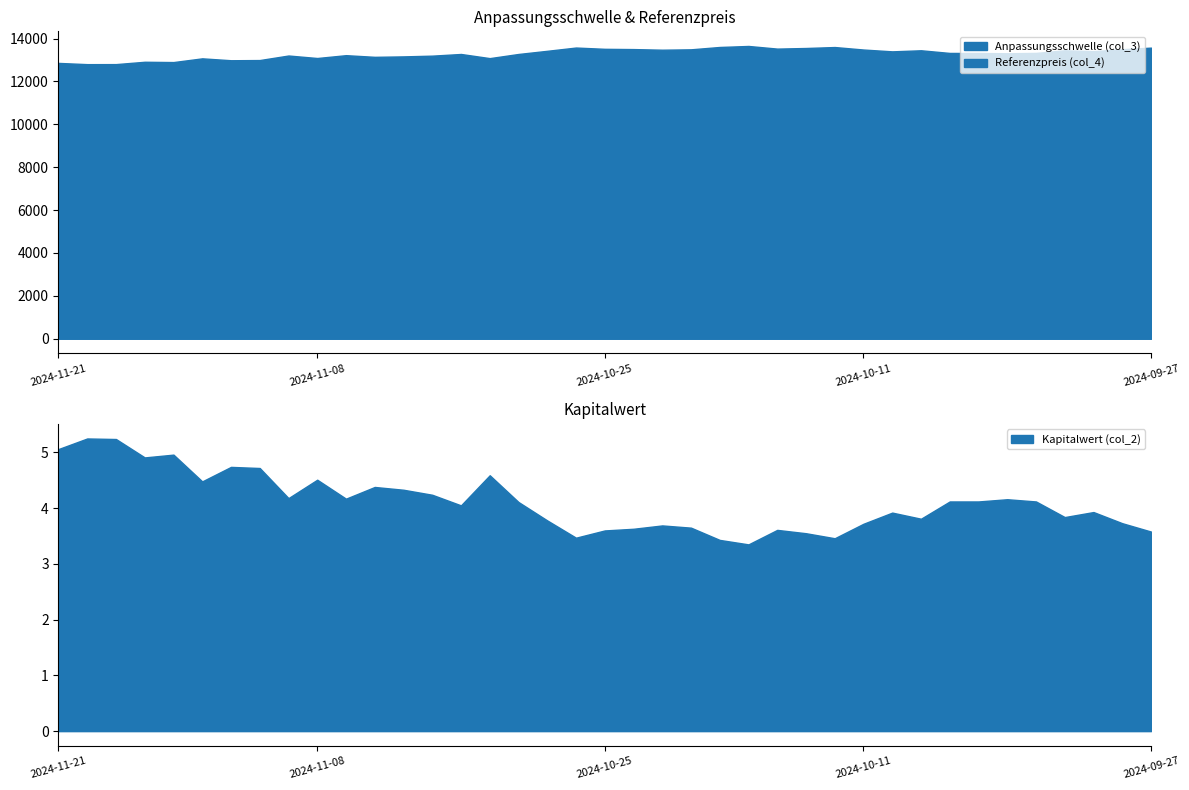

Where is Referenzpreis (col_4) nearest to the value 11921?

2024-11-07